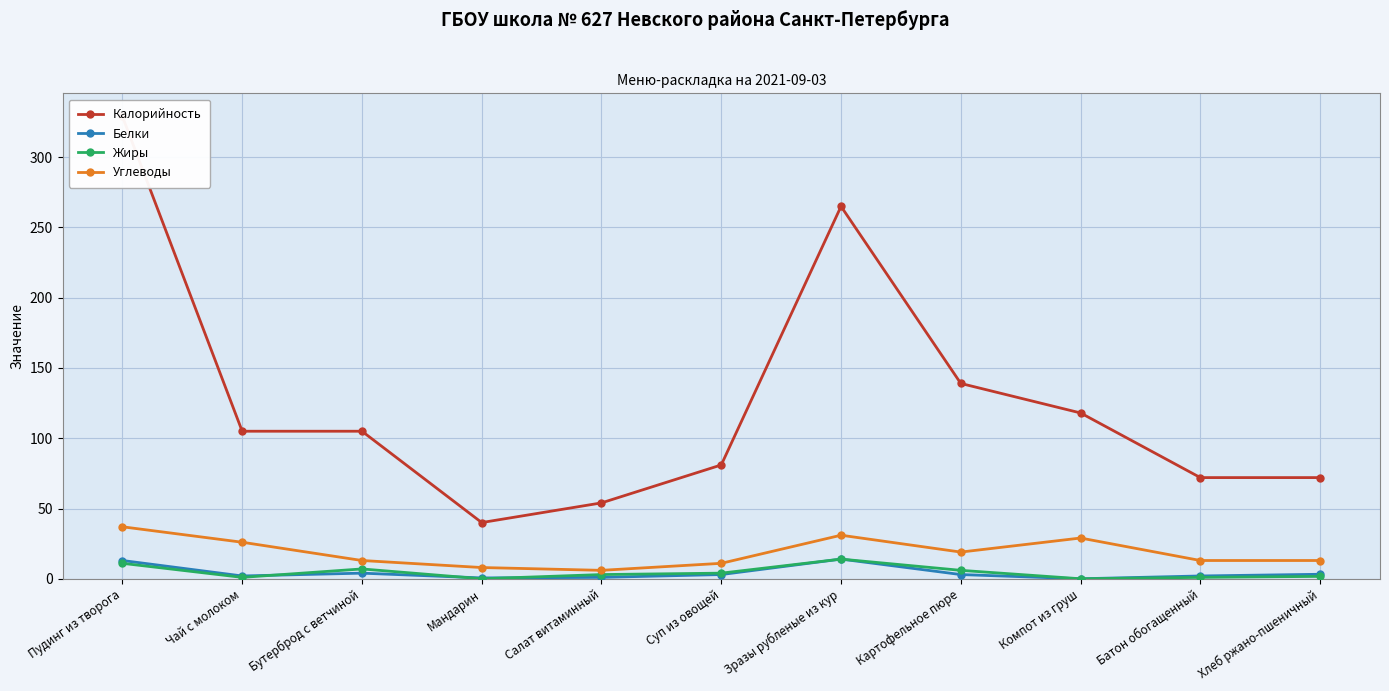

Is it true that Калорийность equals 265.0 at Зразы рубленые из кур?

True